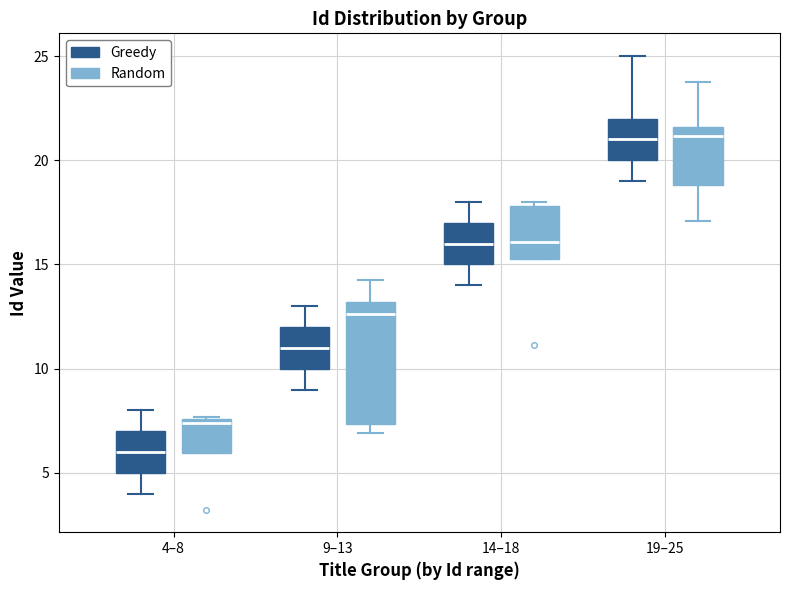

Reading left to right, read every box against the y-axis: the position of its median line, the range the box covers, and the ends of its whiskers. The values are not printed on the chart, so give them approximately, as read against the axis.

4–8 (Greedy): median 6.0, box 5.0 to 7.0, whiskers 4.0 to 8.0
4–8 (Random): median 7.5 (just below the box's upper edge), box 6.0 to 7.5, whiskers 6.0 to 7.5
9–13 (Greedy): median 11.0, box 10.0 to 12.0, whiskers 9.0 to 13.0
9–13 (Random): median 12.5, box 7.5 to 13.0, whiskers 7.0 to 14.0
14–18 (Greedy): median 16.0, box 15.0 to 17.0, whiskers 14.0 to 18.0
14–18 (Random): median 16.0, box 15.5 to 18.0, whiskers 15.5 to 18.0 (just above the box's upper edge)
19–25 (Greedy): median 21.0, box 20.0 to 22.0, whiskers 19.0 to 25.0
19–25 (Random): median 21.0, box 19.0 to 21.5, whiskers 17.0 to 23.5